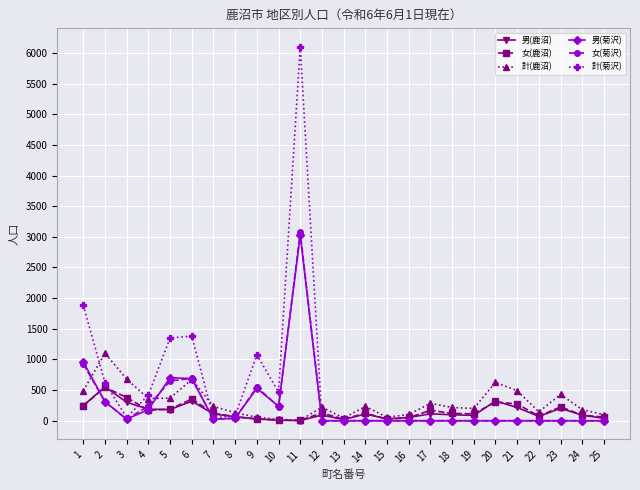

What is the value of the 計(鹿沼) point at the 24th from the left?

180